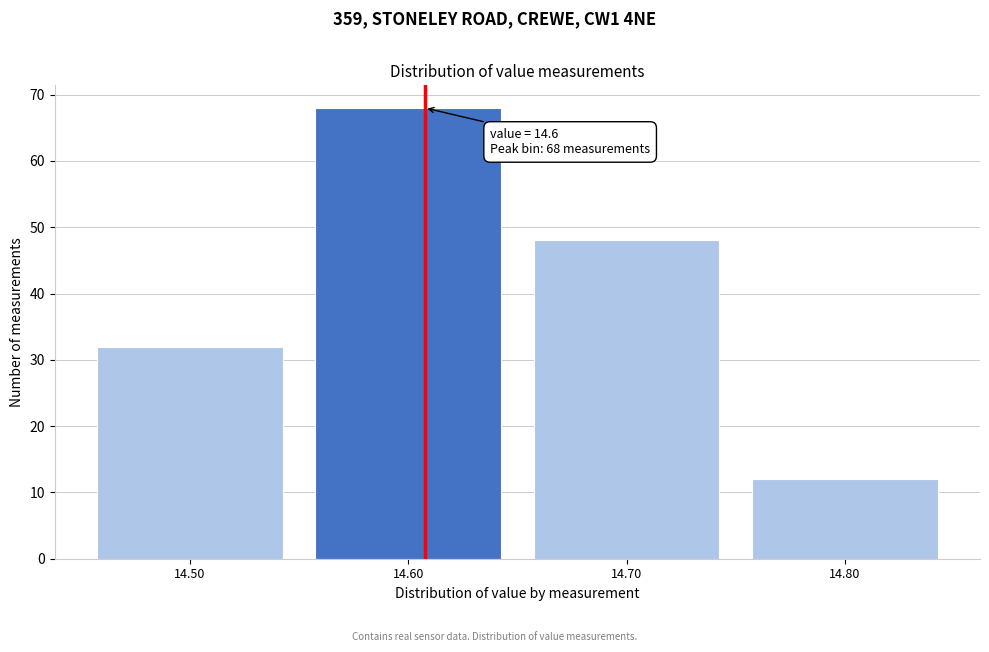

Reading left to right, what are all the values shown in this chart?

14.50=32	14.60=68	14.70=48	14.80=12